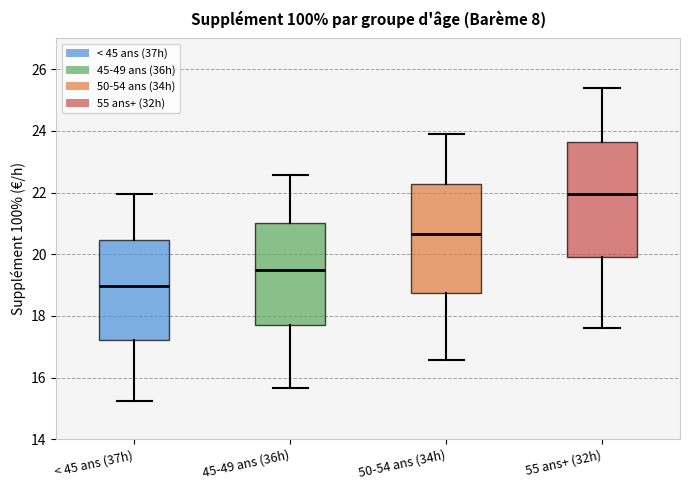

Where does the lower whisker of the box for 55 ans+ (32h) end on the y-axis? The values are not printed on the chart, so give them approximately, as read against the axis.

17.6